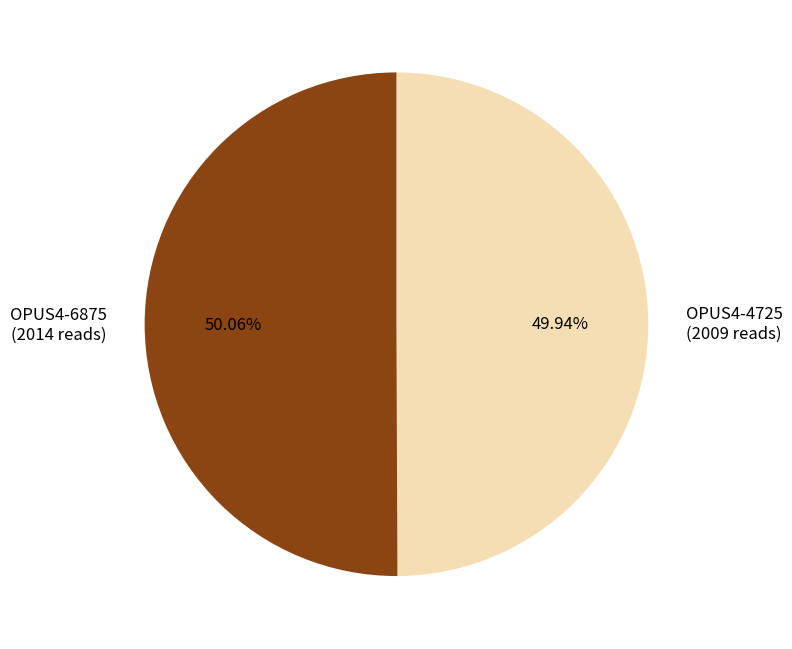

Does any single category account for the majority?

Yes